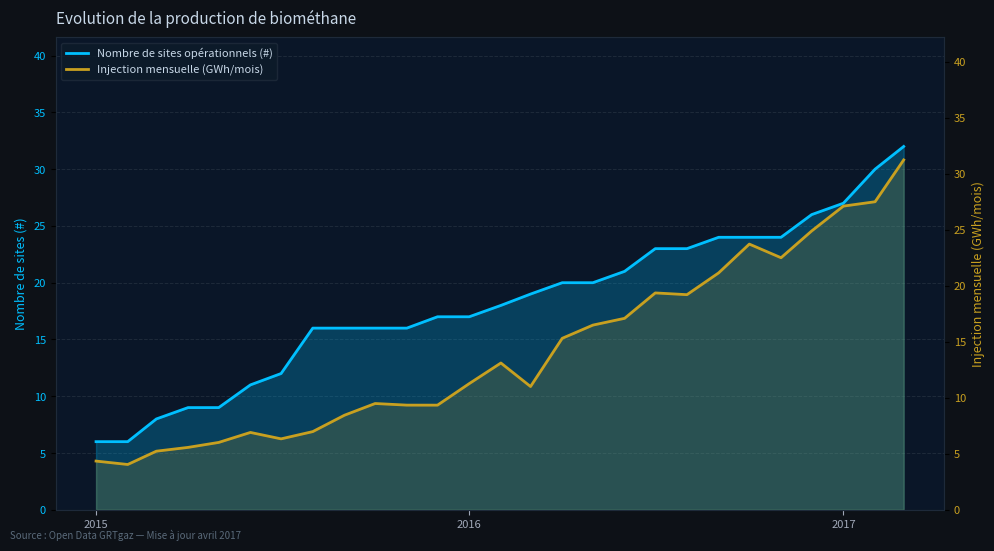

What is the difference between the second highest and second lowest values in the Injection mensuelle (GWh/mois) series?

23.2